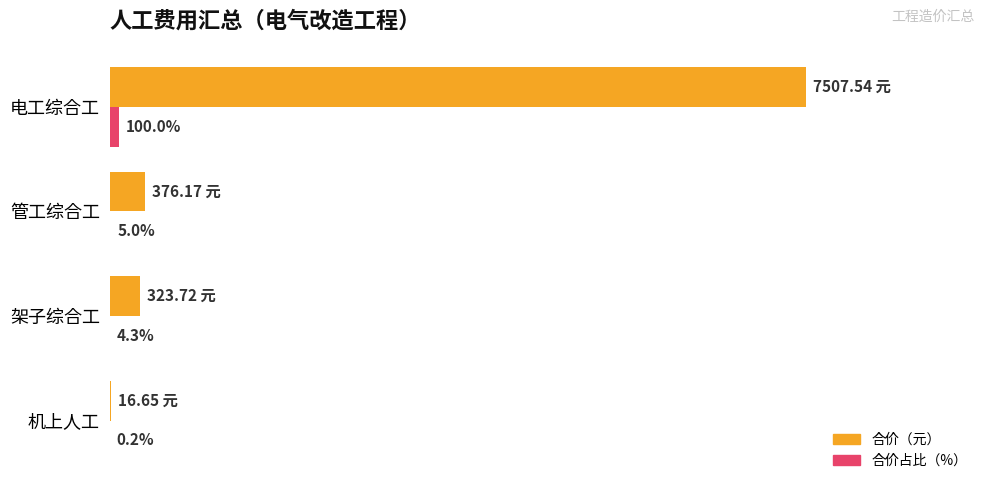

At which category is the sum across all series the highest?

电工综合工